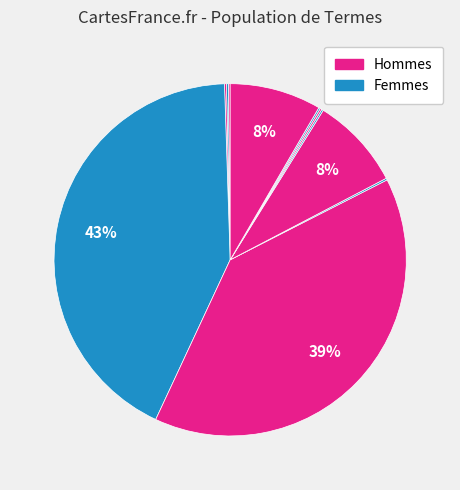

Count the number of slices in the pie.

11